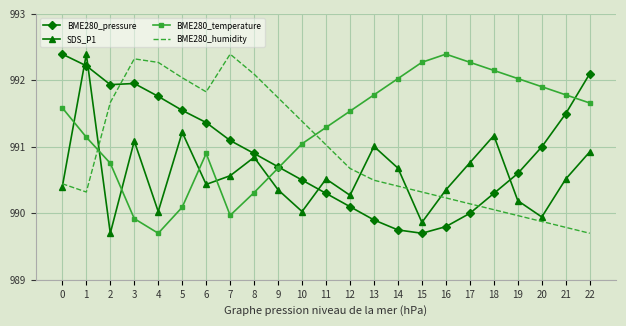

The SDS_P1 series shows 525.2 at 16. True or false?

False